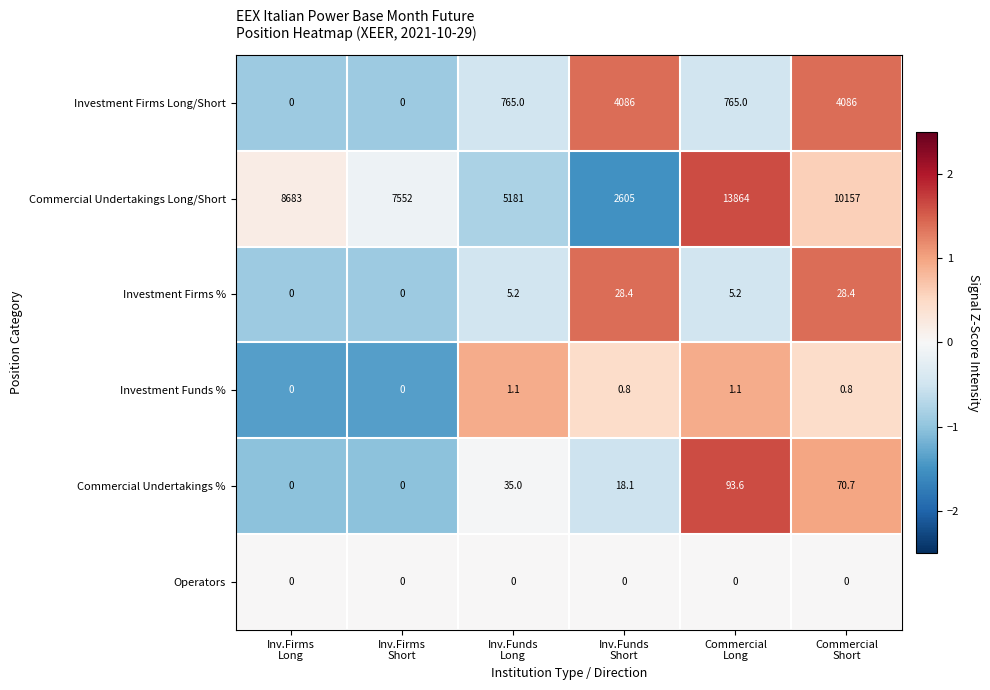

How many data points does each series have?

6